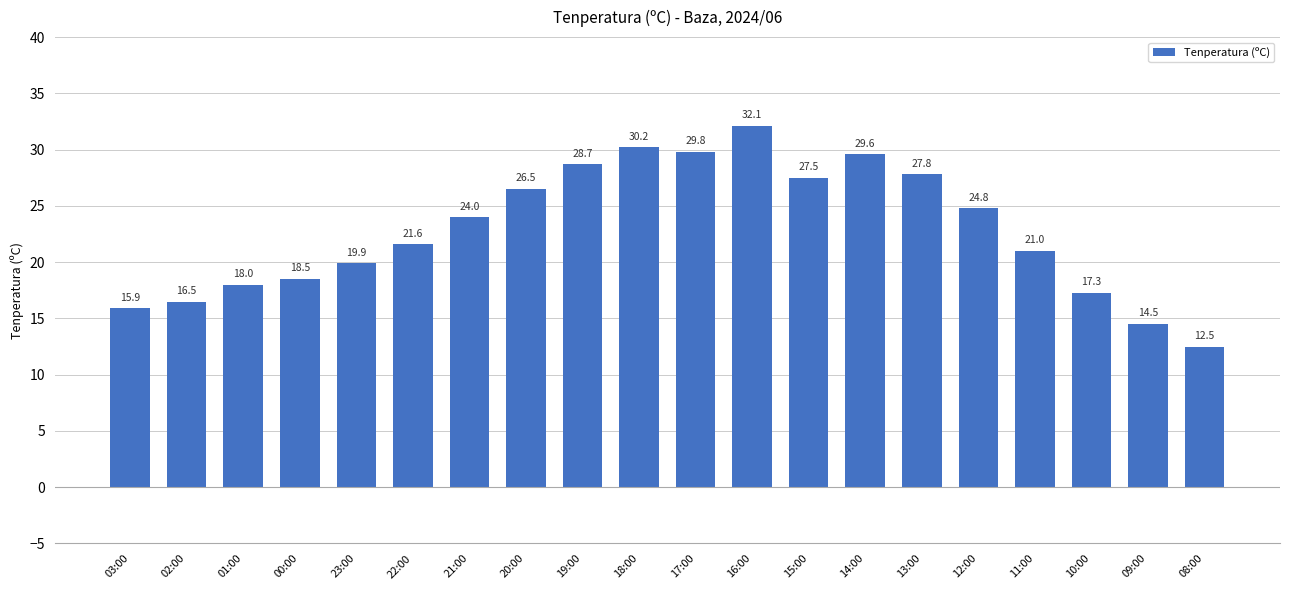

What is the difference between the values at 13:00 and 03:00?

11.9